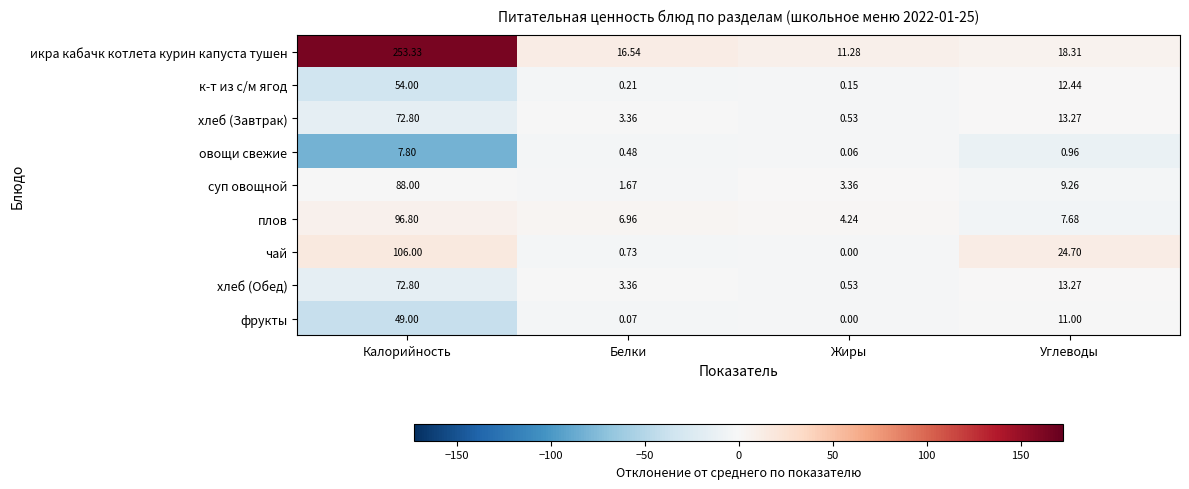

Which series has the widest spread of values?

икра кабачк котлета курин капуста тушен